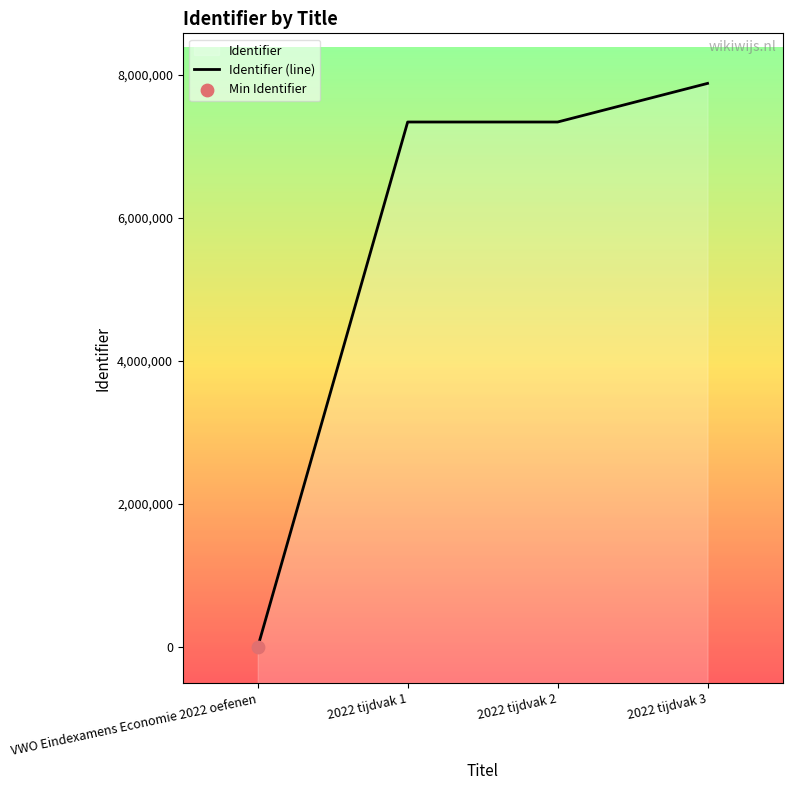

Between VWO Eindexamens Economie 2022 oefenen and 2022 tijdvak 1, which is larger?

2022 tijdvak 1